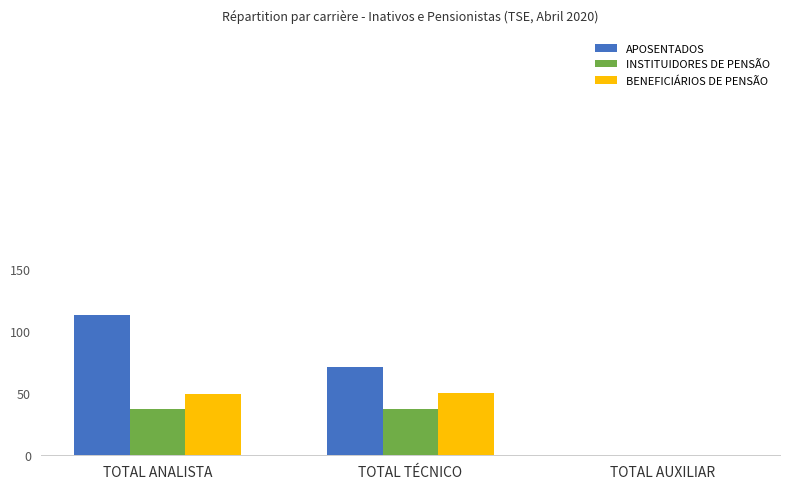

Which series has the widest spread of values?

APOSENTADOS